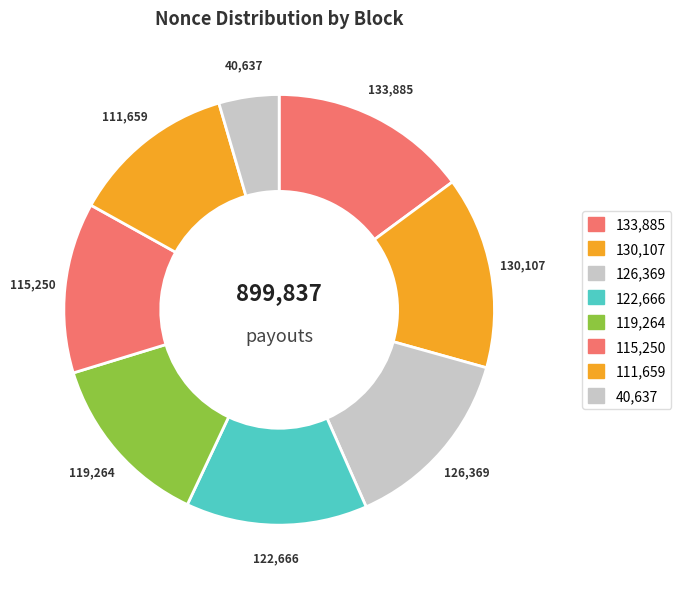

To the nearest percent, what is the average slice percentage?

11%